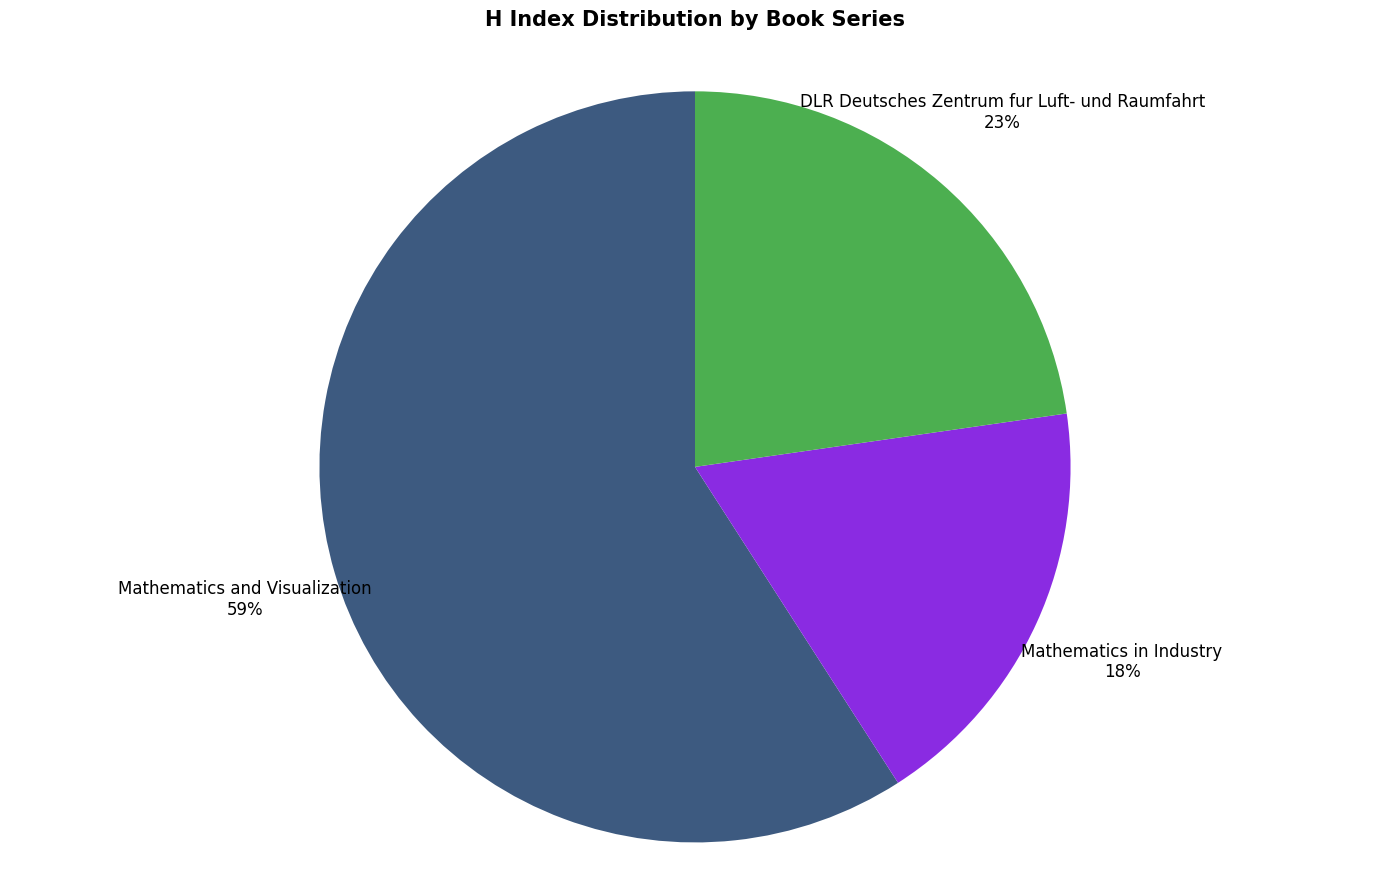

To the nearest percent, what is the average slice percentage?

33%